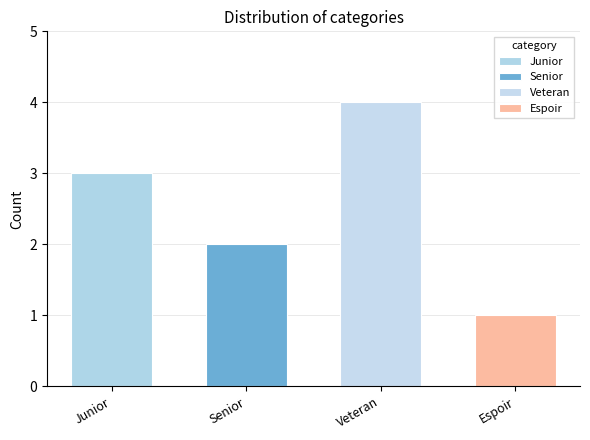

Is it true that the value at Senior is 0?

False